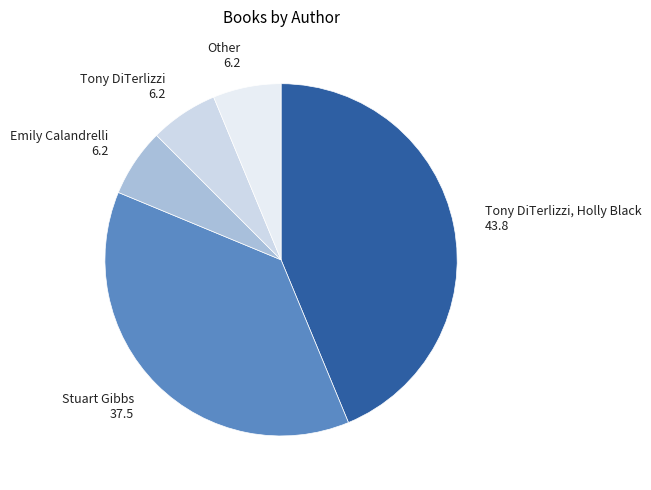

Is there any slice that represents more than half of the pie?

No